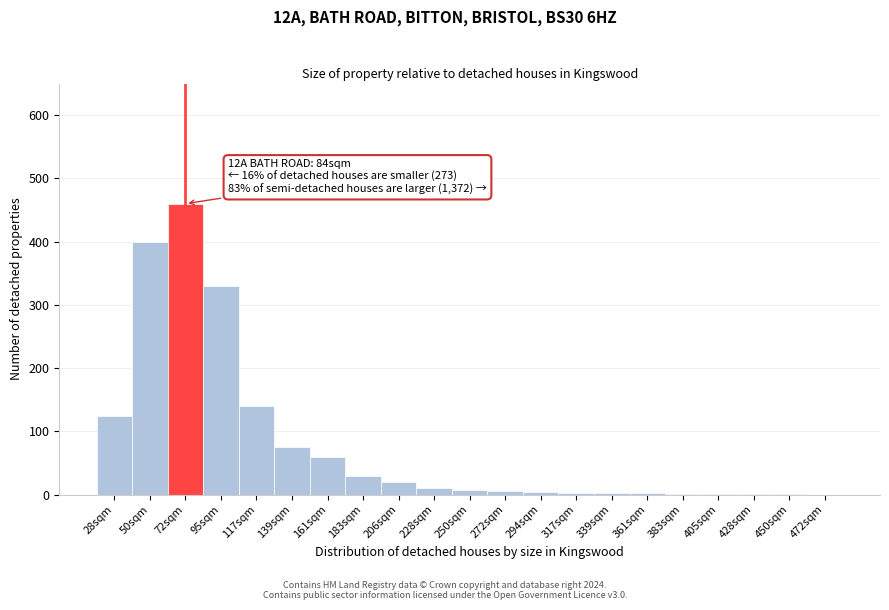

What is the ratio of the value at 139sqm to the value at 28sqm?

0.6